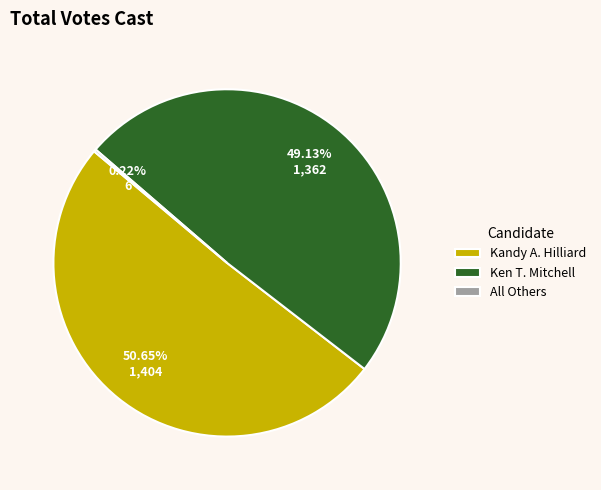

What portion of the pie excludes Kandy A. Hilliard?

49.4%